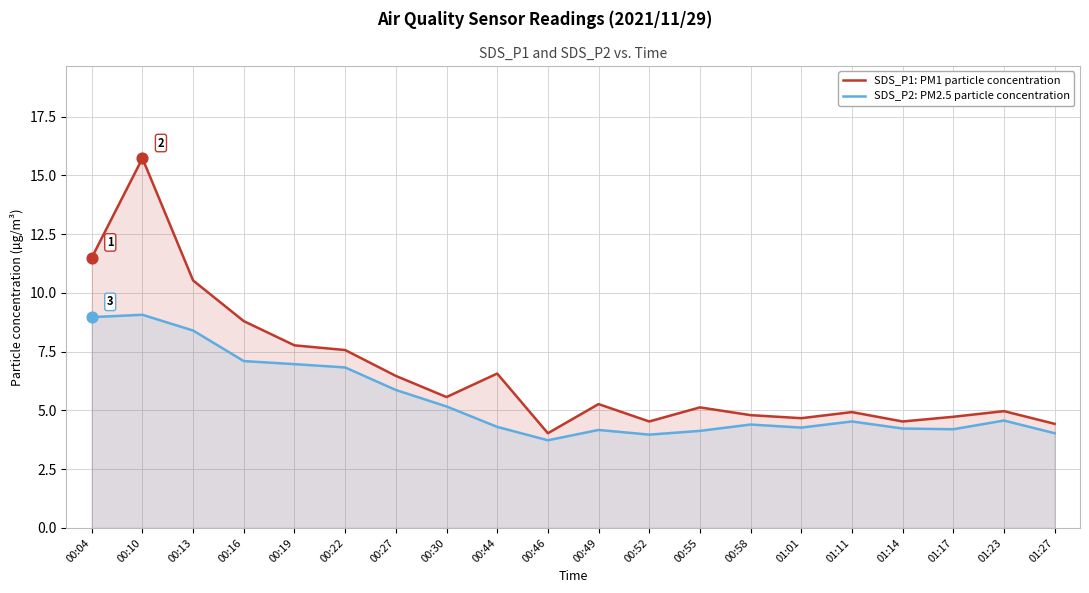

Is the value of SDS_P1: PM1 particle concentration at 00:13 greater than the value of SDS_P2: PM2.5 particle concentration at 00:13?

Yes